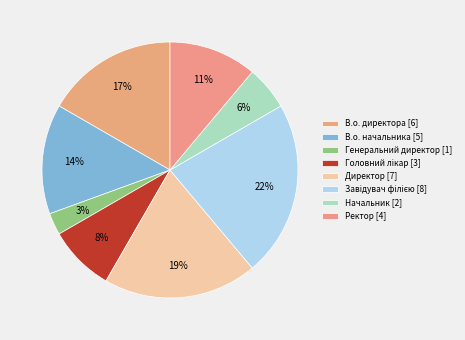

Rank the categories by value from highest to lowest.

Завідувач філією, Директор, В.о. директора, В.о. начальника, Ректор, Головний лікар, Начальник, Генеральний директор